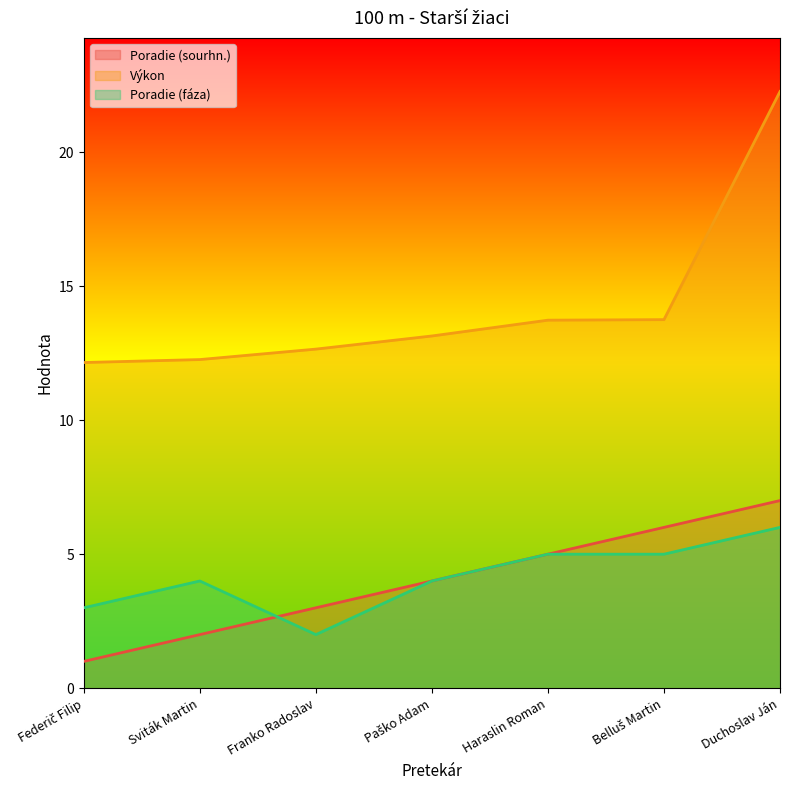

Rank the categories by Výkon value from lowest to highest.

Federič Filip, Sviták Martin, Franko Radoslav, Paško Adam, Haraslin Roman, Belluš Martin, Duchoslav Ján